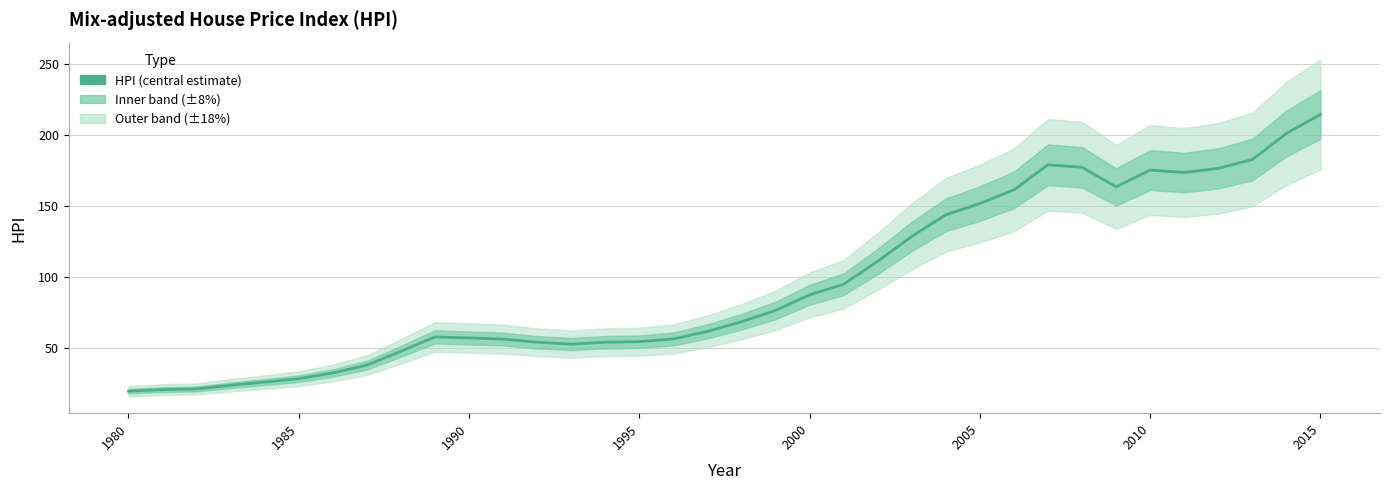

How many lines are shown in the chart?

1